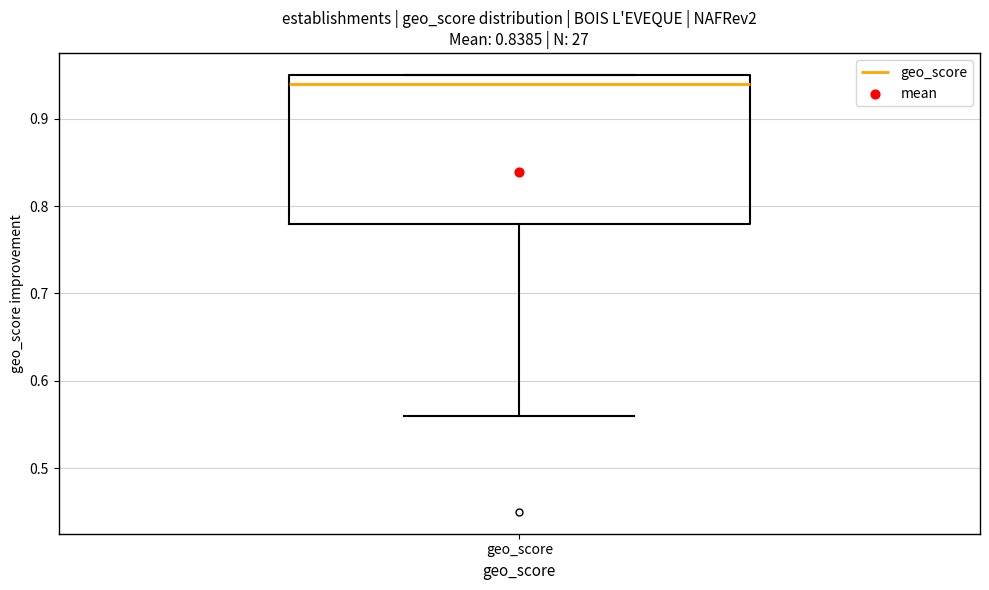

Read this box plot against the y-axis: the position of the median line, the range covered by the box, and the ends of both whiskers. The values are not printed on the chart, so give them approximately, as read against the axis.

median 0.94, box 0.78 to 0.95, whiskers 0.56 to 0.95